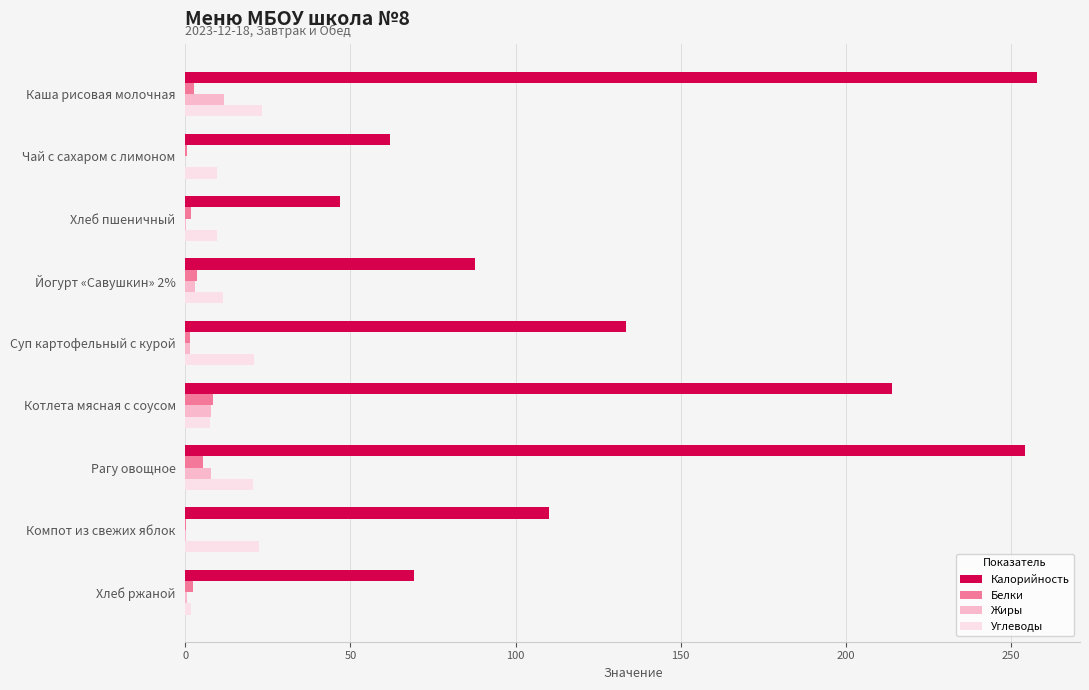

What is the greatest value displayed?

258.0